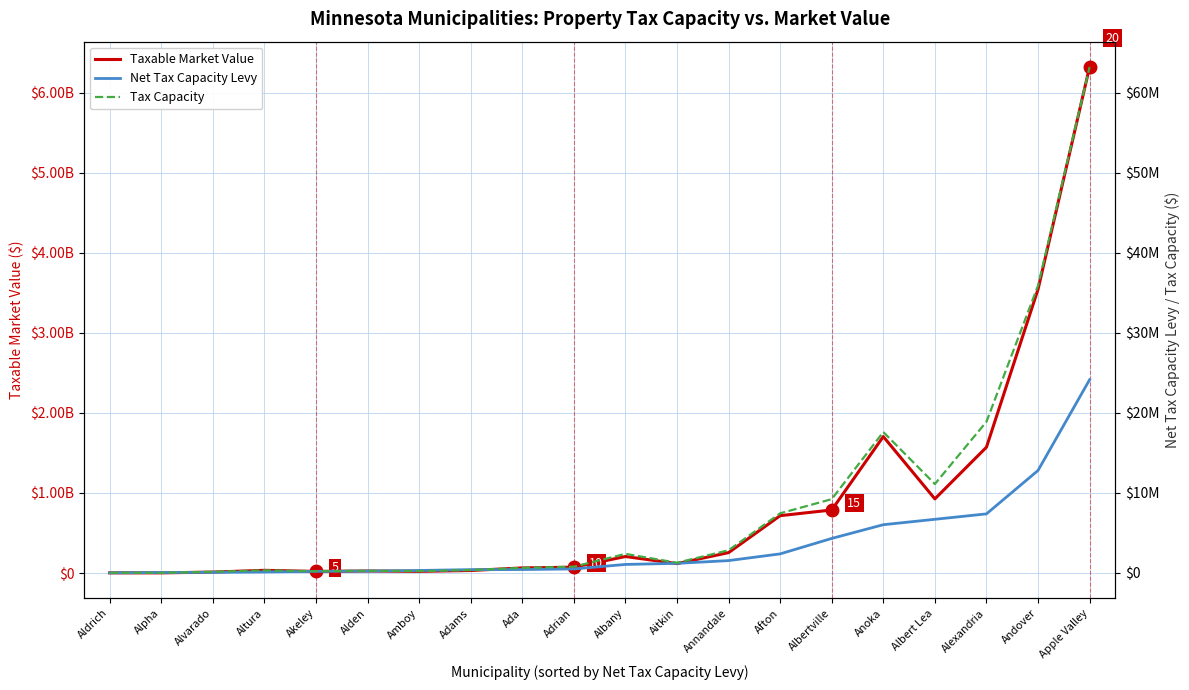

Between which two adjacent categories do Tax Capacity and Net Tax Capacity Levy first intersect?

Aldrich and Alpha